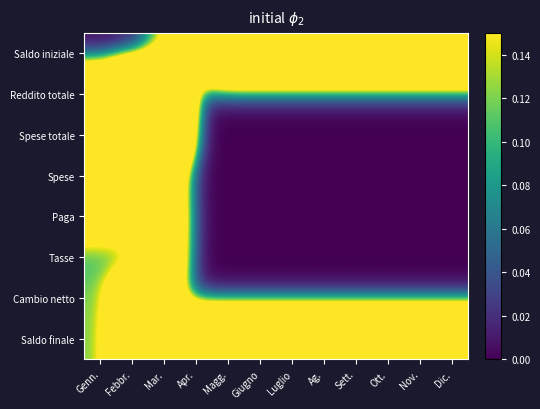

Which series changed the most between Mar. and Giugno?

Reddito totale